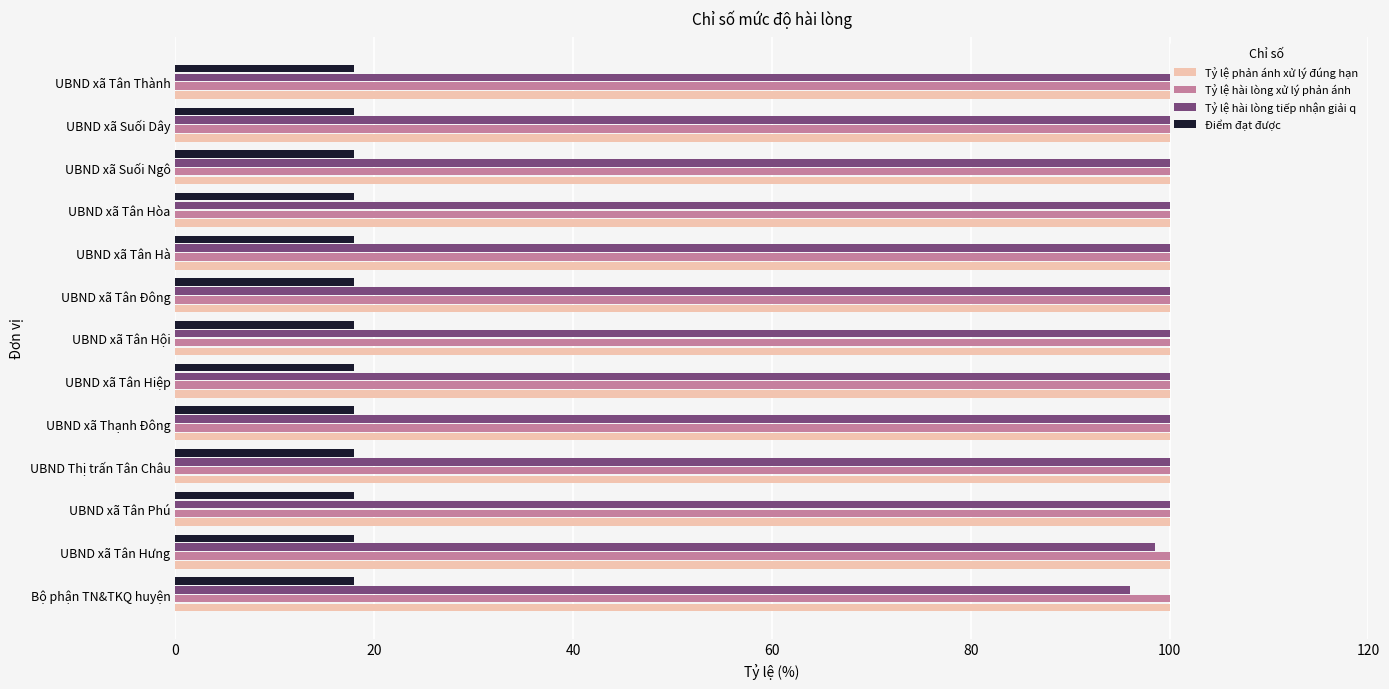

How many distinct data groups are displayed?

4